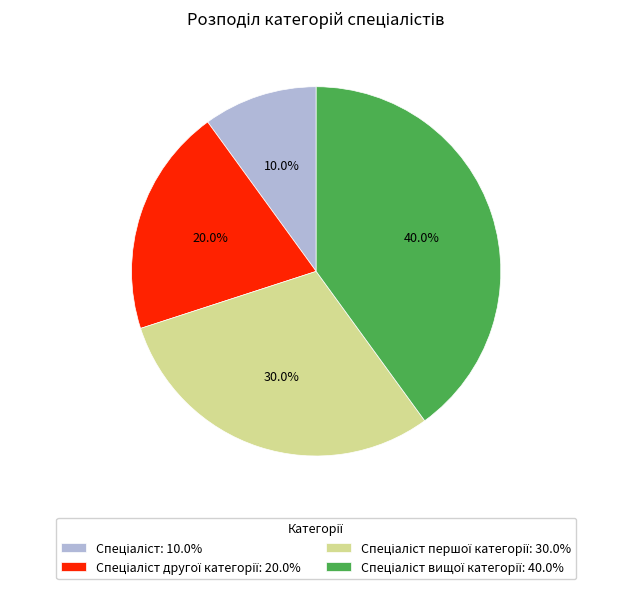

Is there a majority slice in this chart?

No